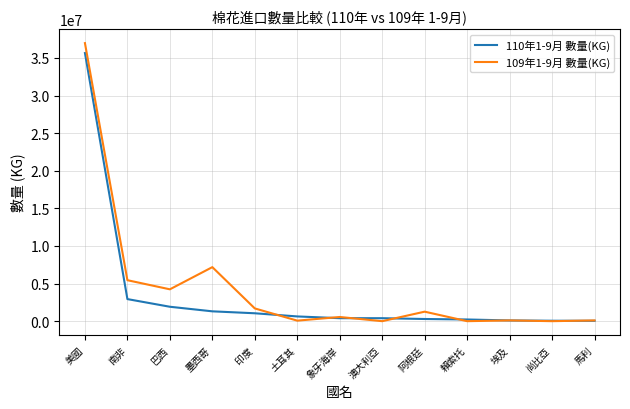

Where do 109年1-9月 數量(KG) and 110年1-9月 數量(KG) first cross each other?

印度 and 土耳其